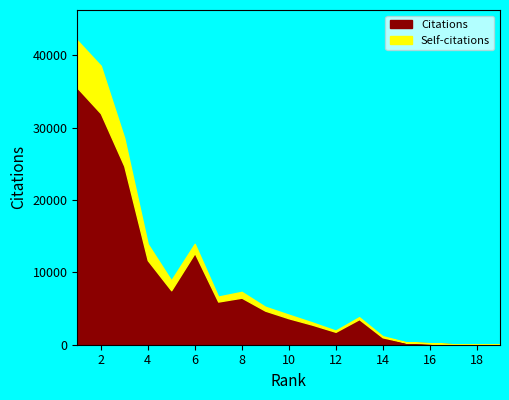

The value of Citations at 8 is 6504. True or false?

True